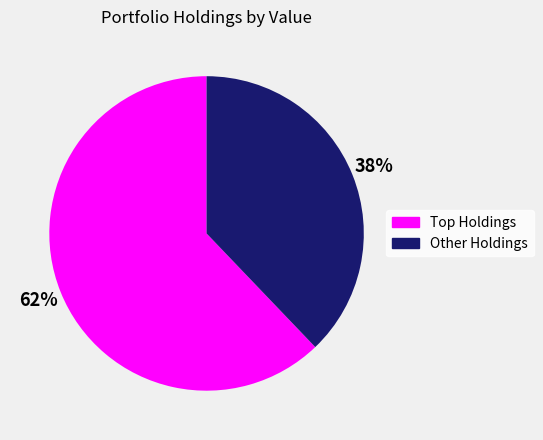

Does any single category account for the majority?

Yes